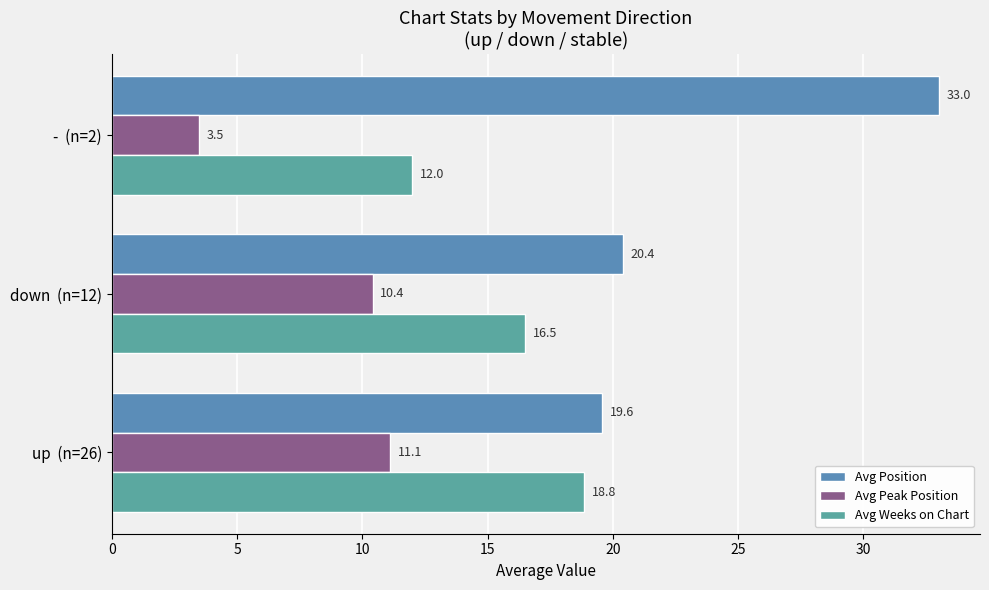

How many distinct data groups are displayed?

3